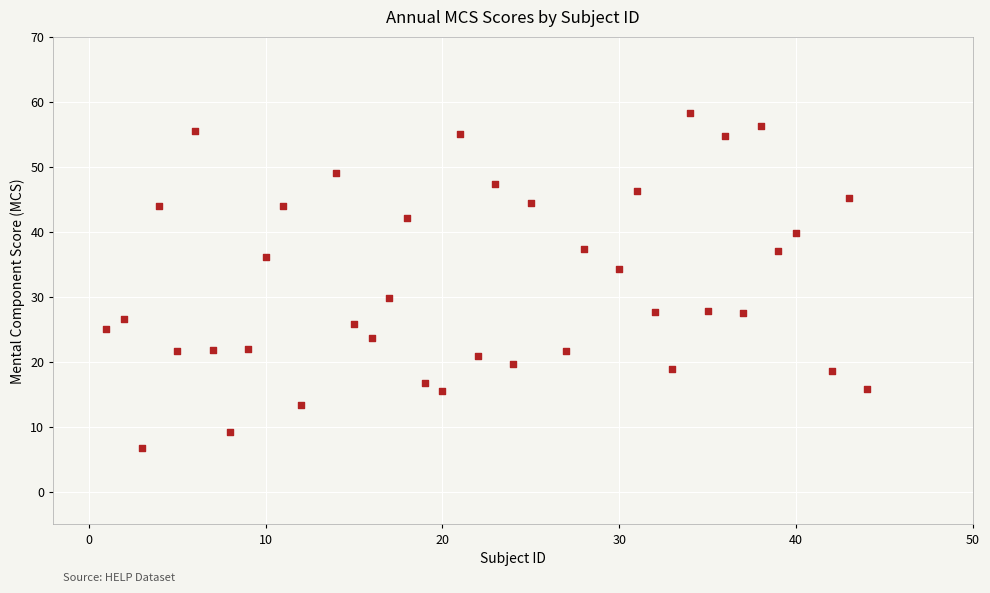

What is the range of Y values (max minus min)?

51.5